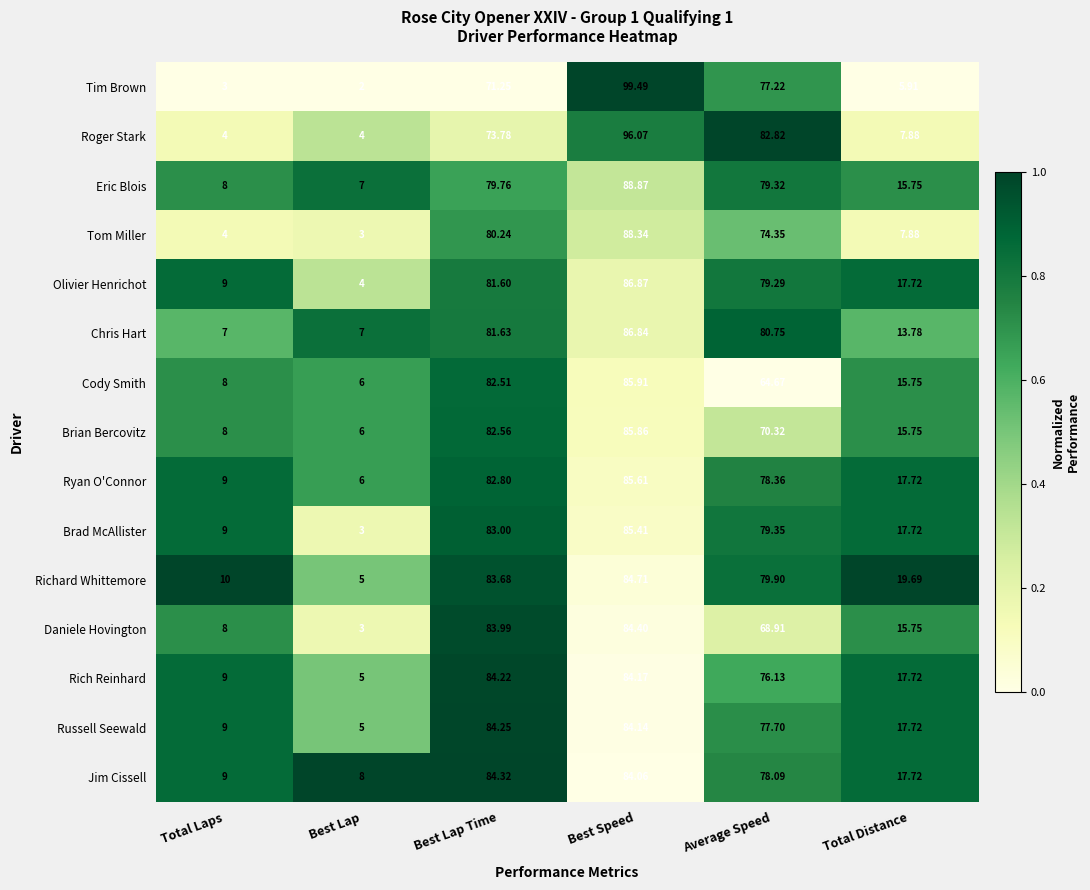

How many distinct data groups are displayed?

15